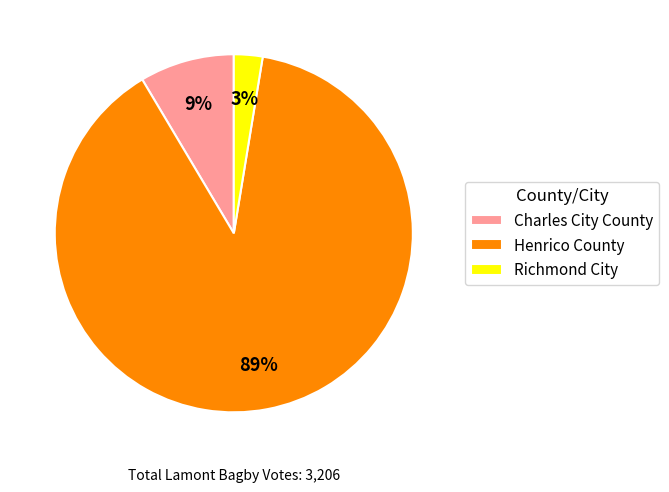

Is there a majority slice in this chart?

Yes